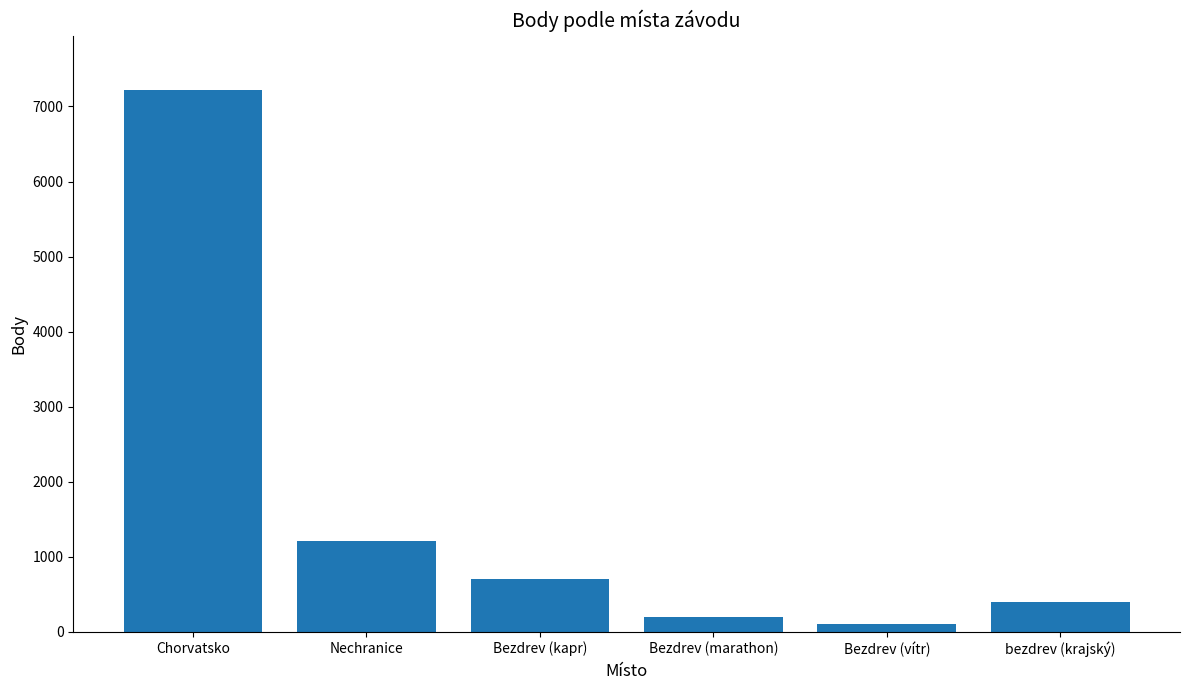

How many distinct data groups are displayed?

1